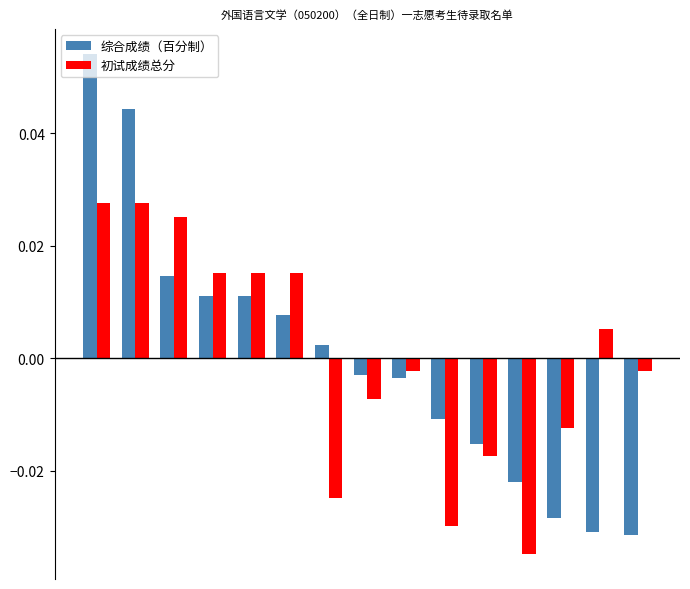

At how many categories does at least one series exceed 0?

8